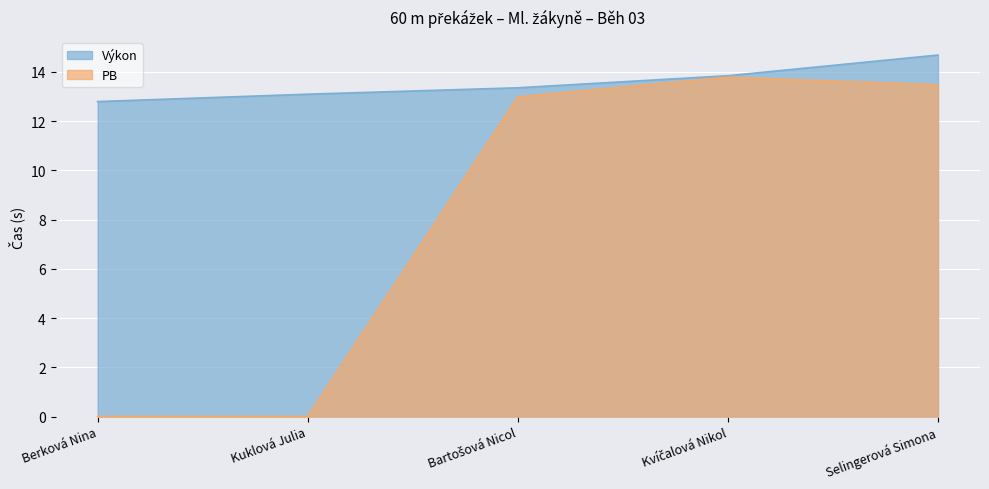

Between Berková Nina and Selingerová Simona, which series saw the biggest shift?

PB